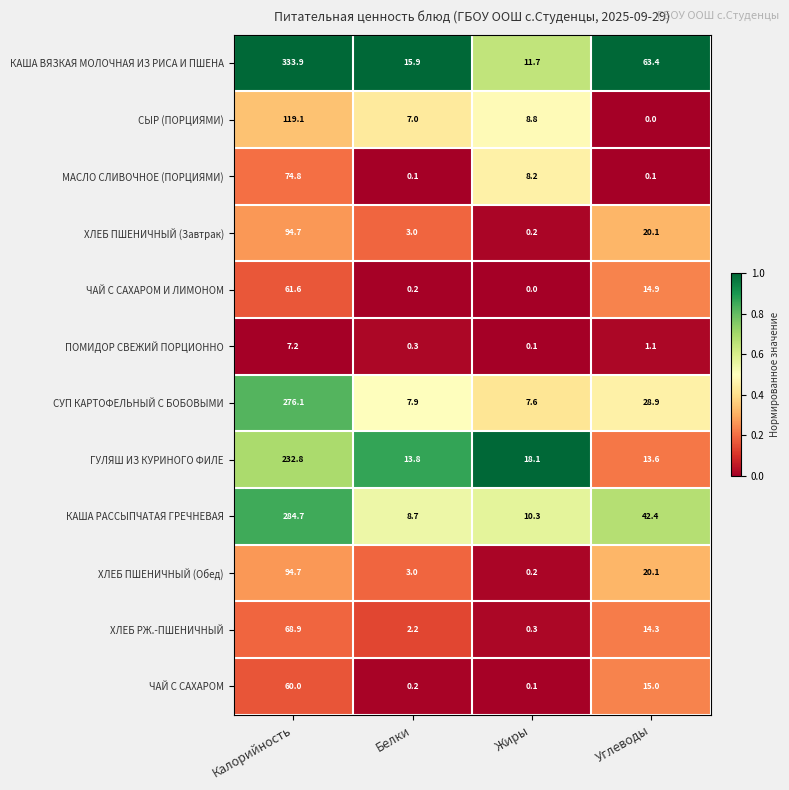

At which category does the chart reach its peak across all series?

Калорийность